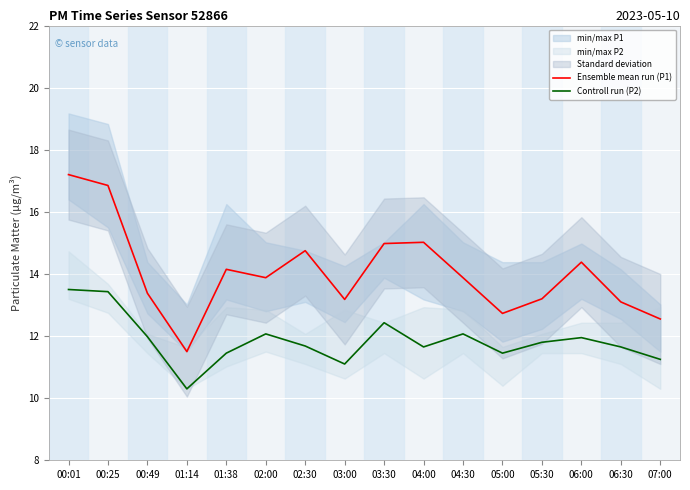

Which series has the widest spread of values?

Ensemble mean run (P1)